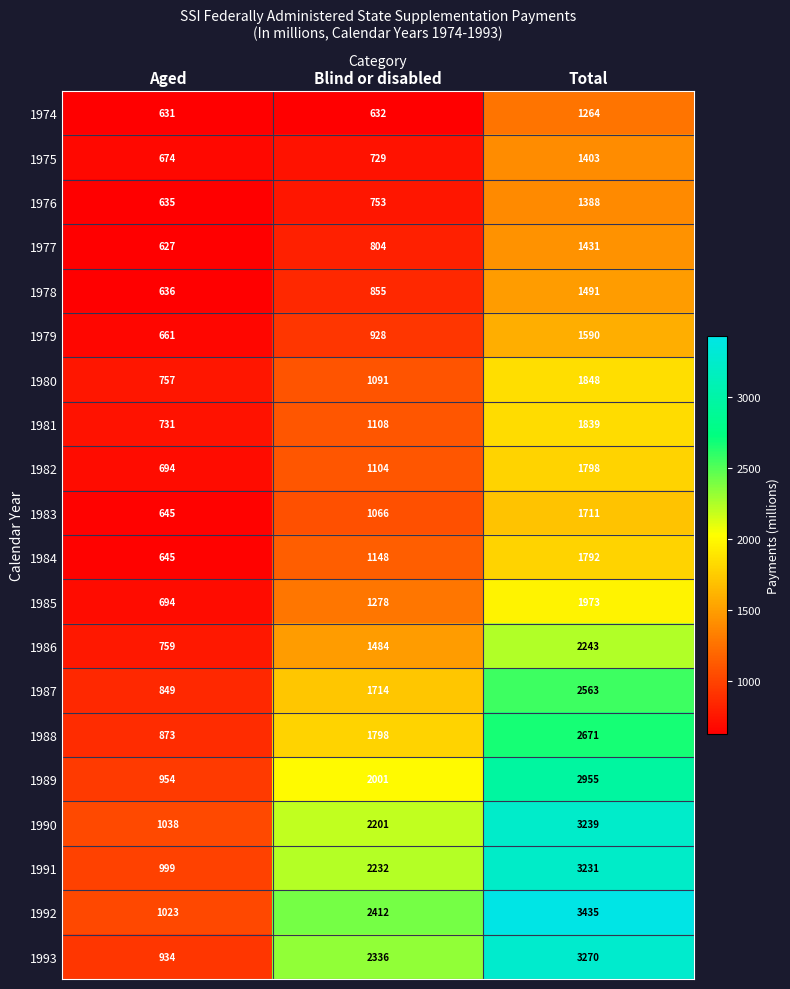

Is it true that 1990 equals 1038 at Aged?

True